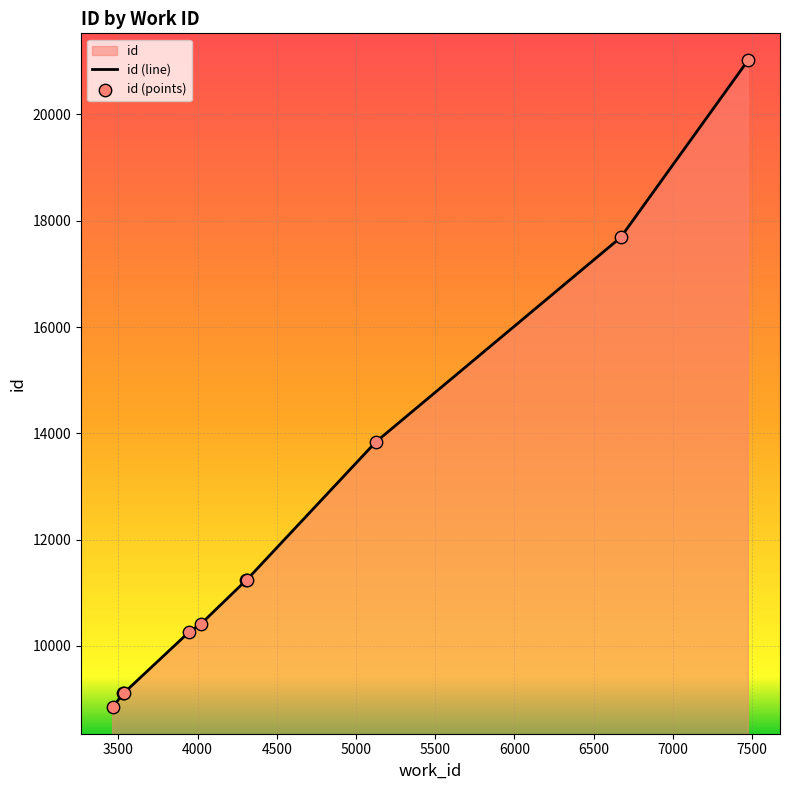

What is the smallest value displayed?

8849